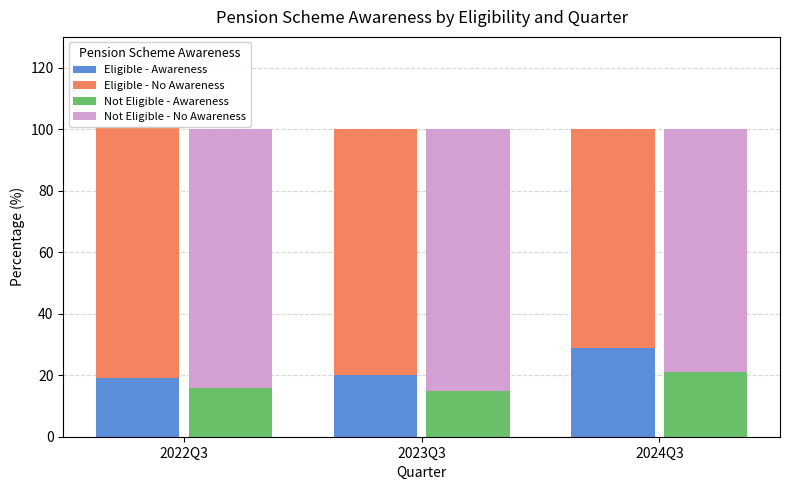

Which series has the largest total across all categories?

Not Eligible - No Awareness